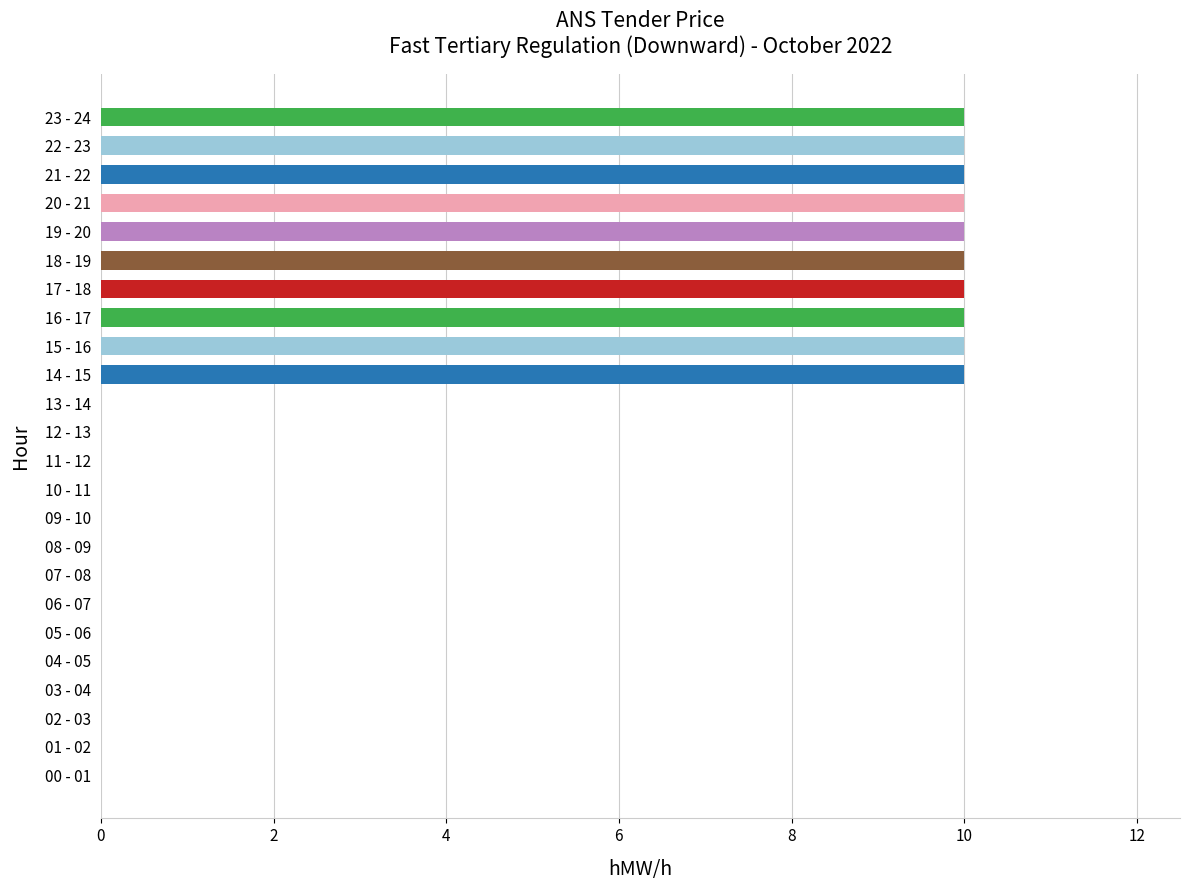

The chart shows a value of 5 at 04 - 05. True or false?

False